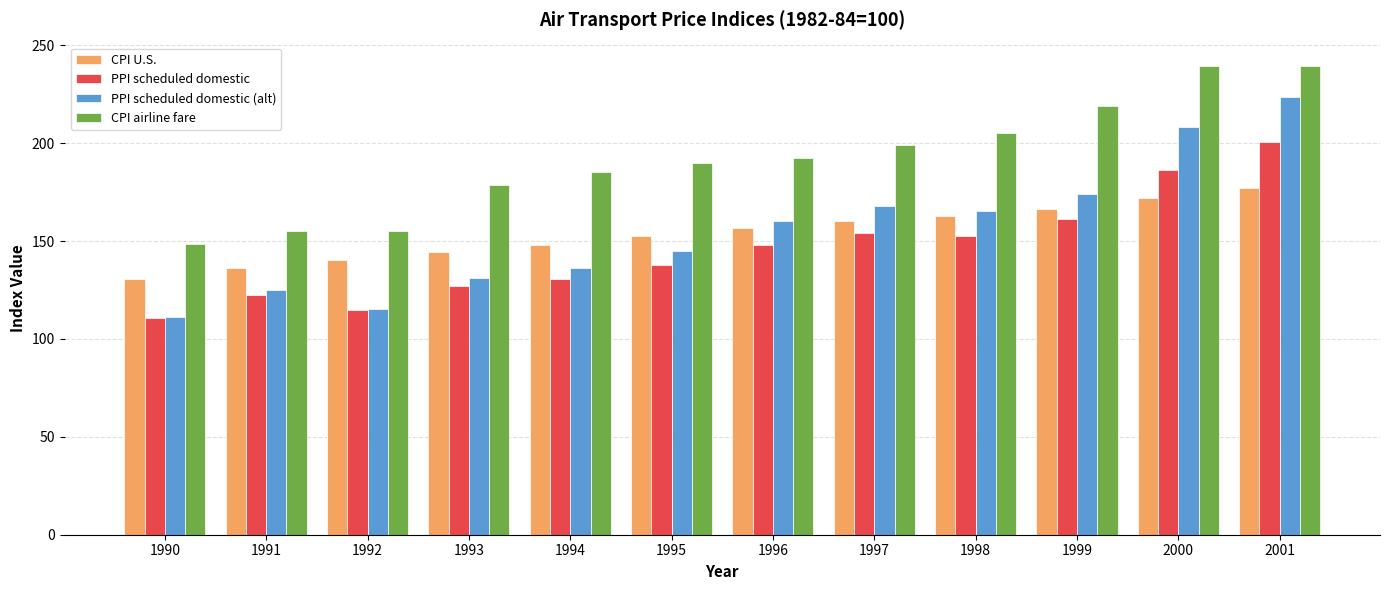

How many bars are there in total?

48